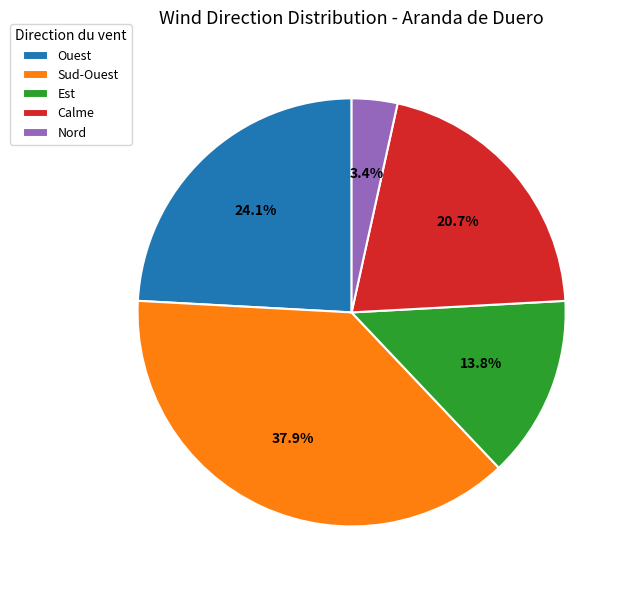

True or false: Ouest accounts for 24% of the total.

True